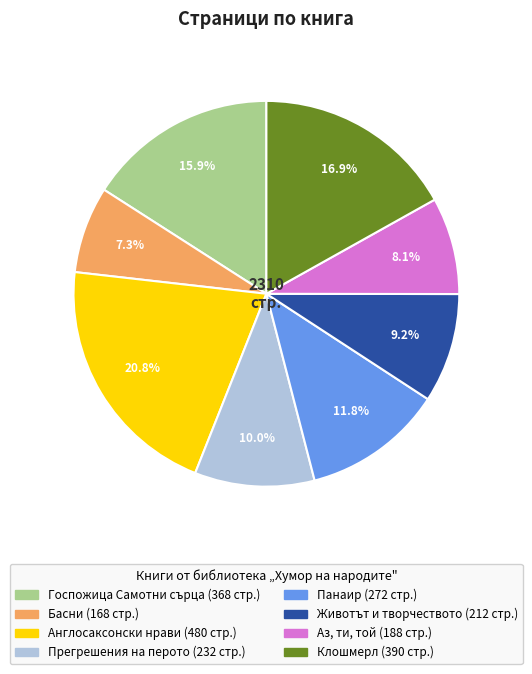

Is the sum of Панаир and Клошмерл greater than half?

No